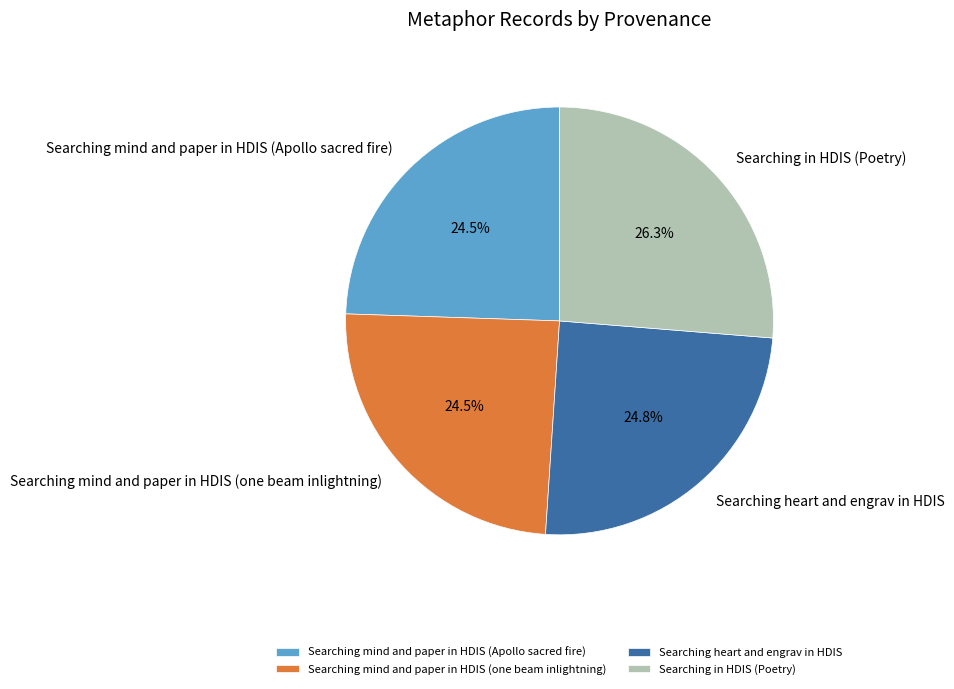

Is Searching mind and paper in HDIS (one beam inlightning) the majority of the pie?

No